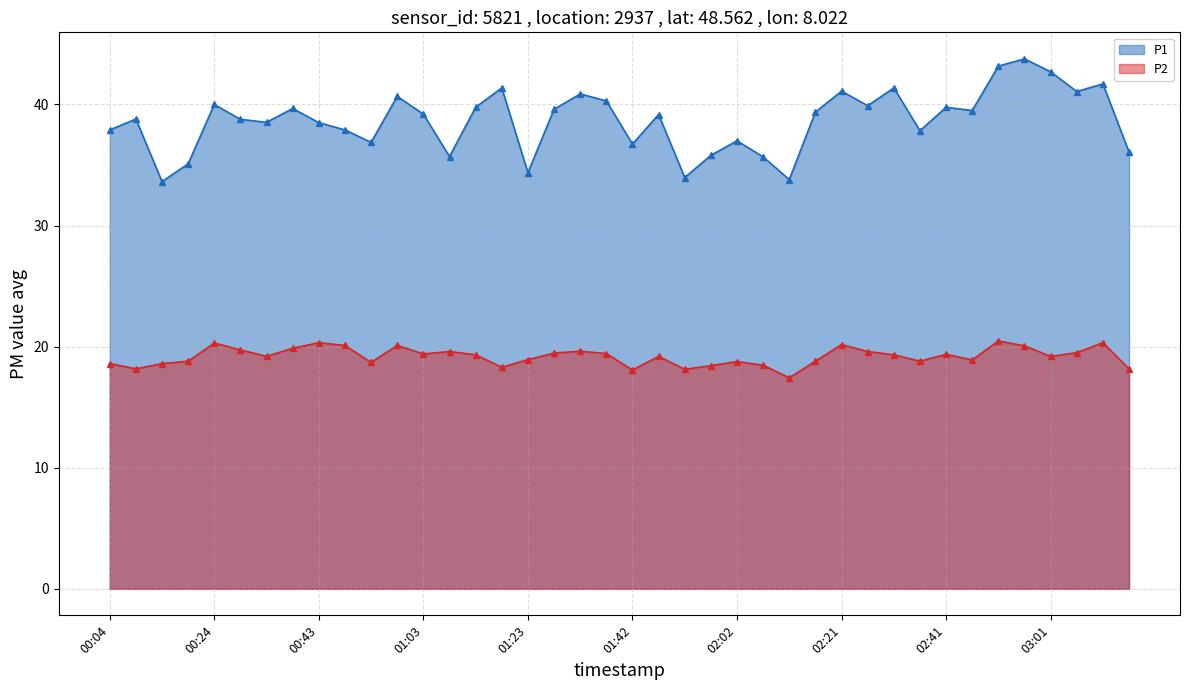

Which series has the widest spread of values?

P1